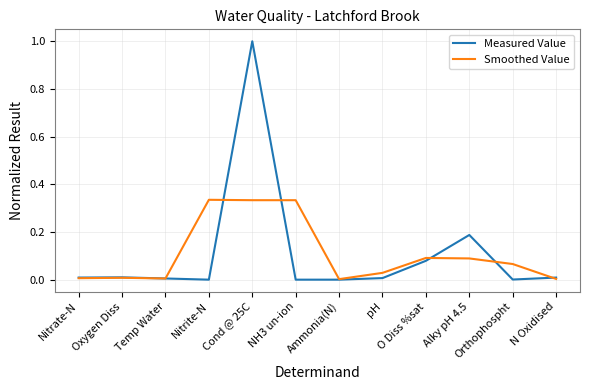

Count the number of data series in this chart.

2